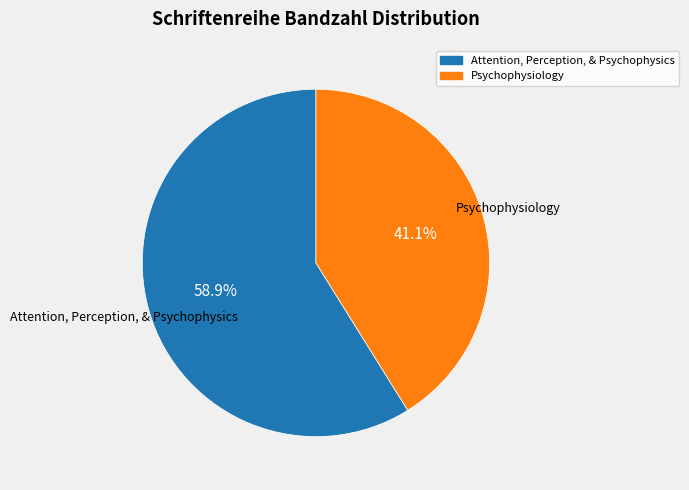

To the nearest percent, what is the difference between the Attention, Perception, & Psychophysics and Psychophysiology slice percentages?

18%